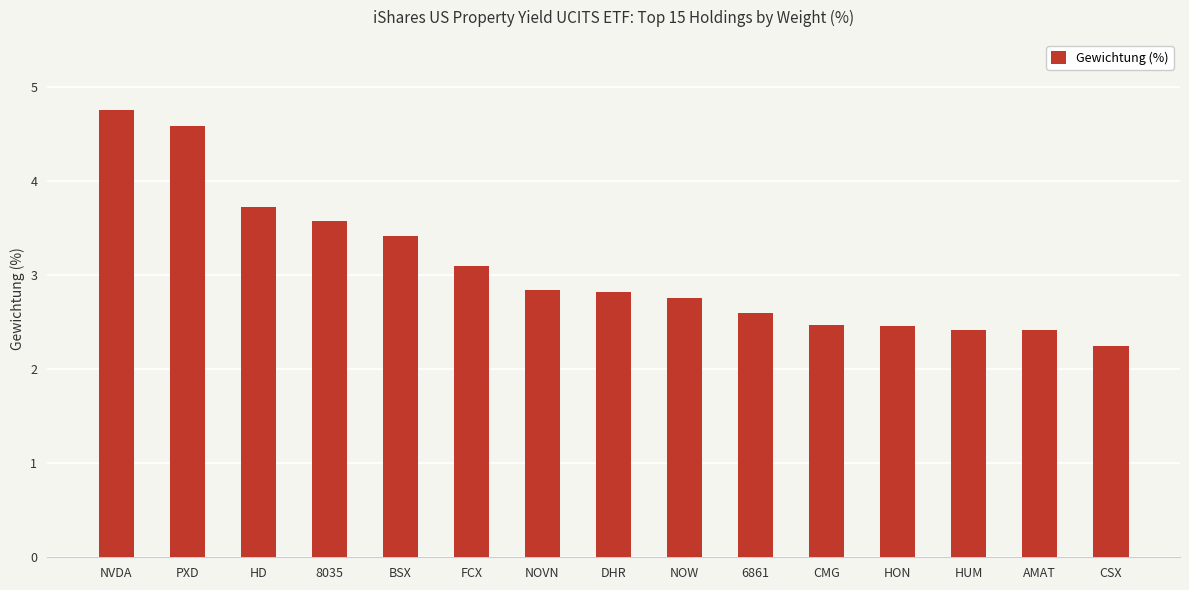

How many bars are there in total?

15